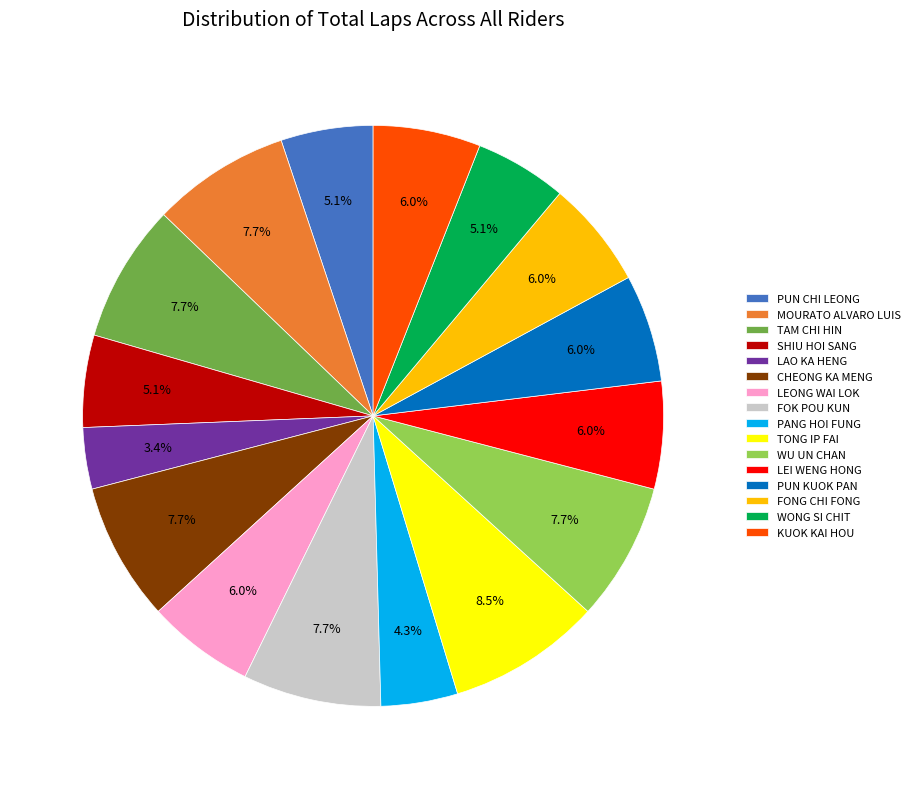

What portion of the pie excludes WU UN CHAN?

92.3%